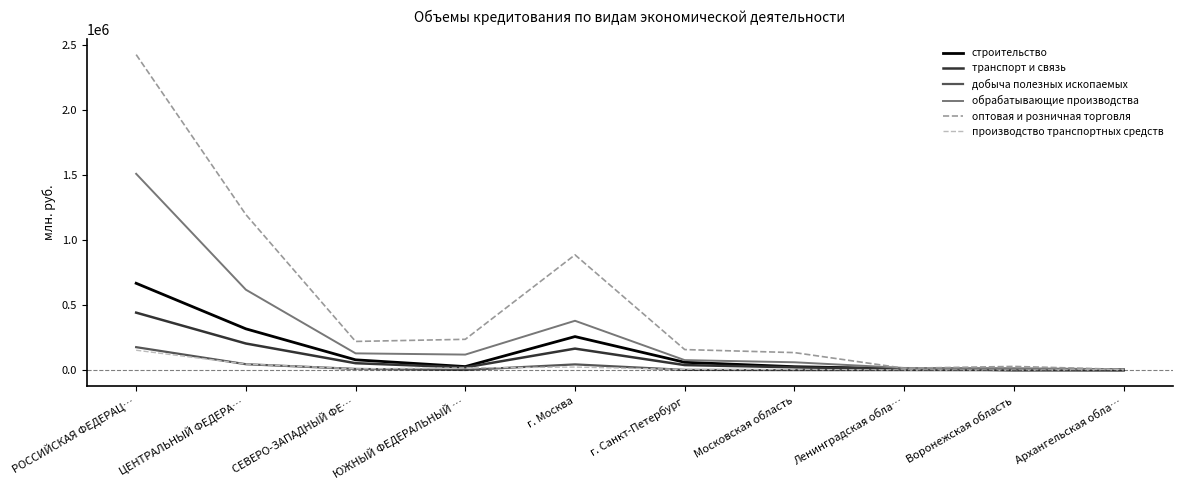

How many series are shown in this chart?

6